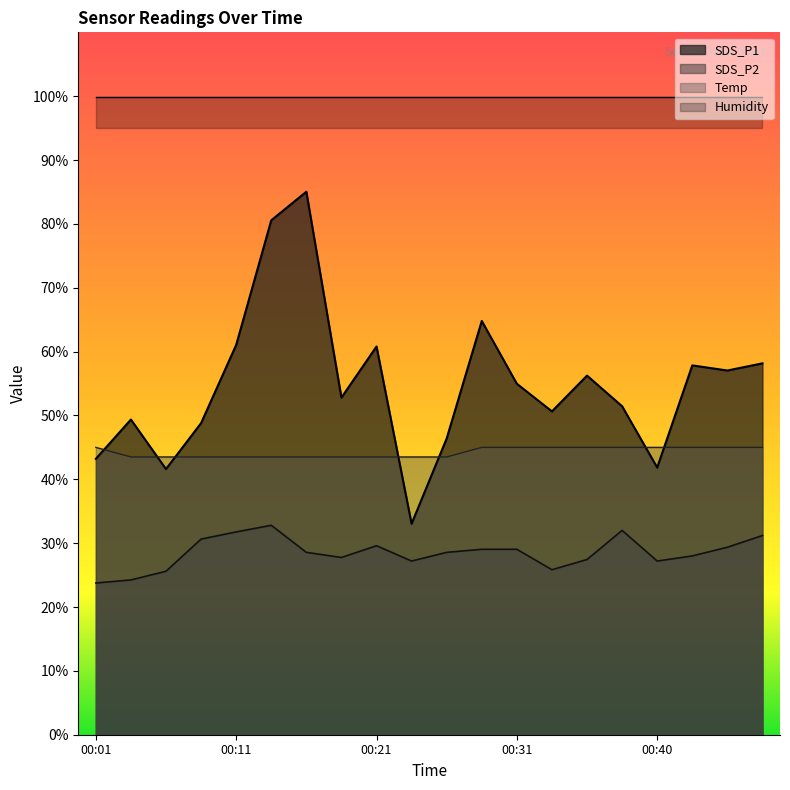

In SDS_P2, how many points are higher than both neighbors (excluding endpoints)?

3